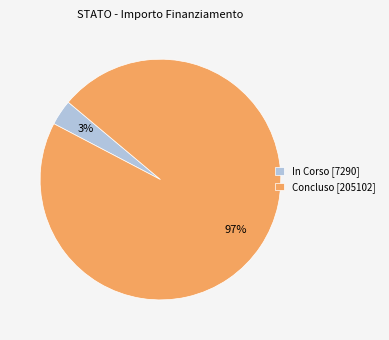

Is it true that In Corso [7290] is 13% of the pie?

False